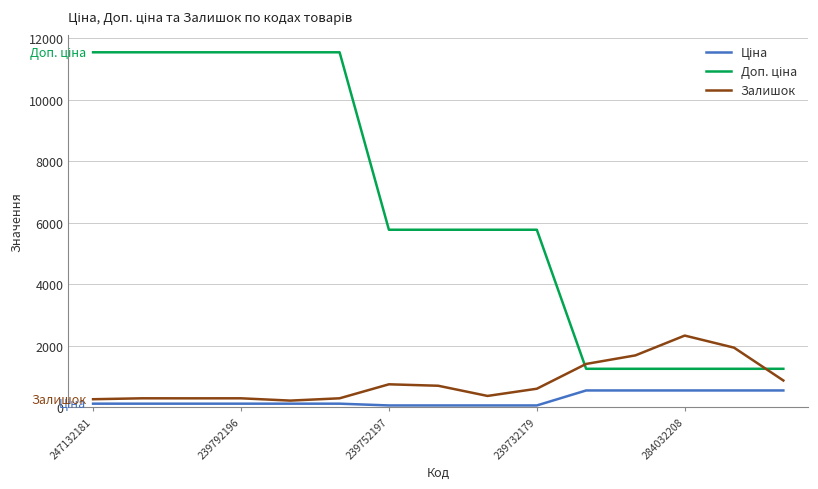

What is the highest value of the Залишок series?

2329.0